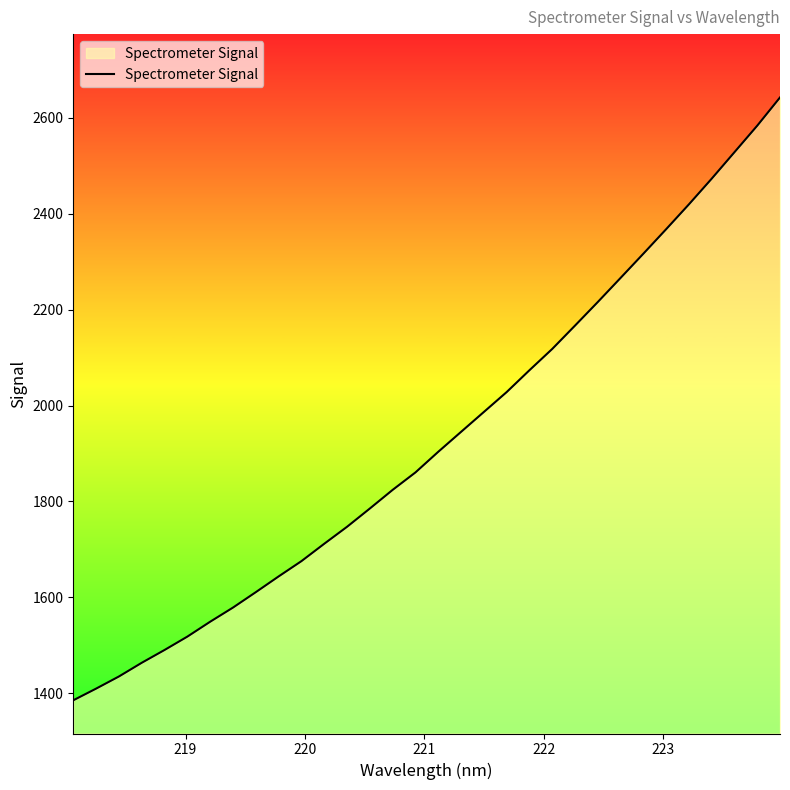

What is the greatest value displayed?

2642.6